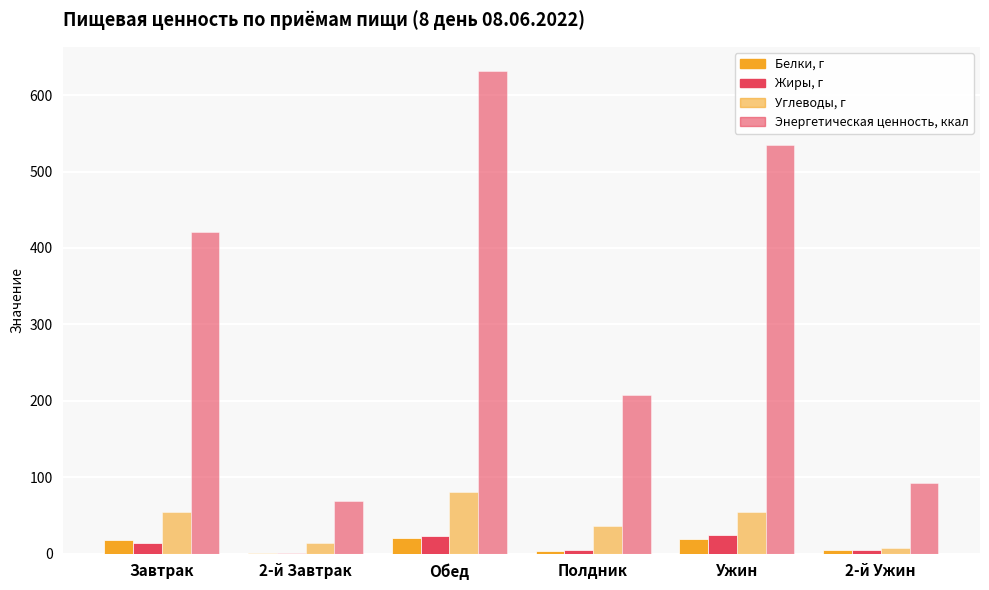

Is the value of Энергетическая ценность, ккал at 2-й Ужин greater than the value of Углеводы, г at Полдник?

Yes